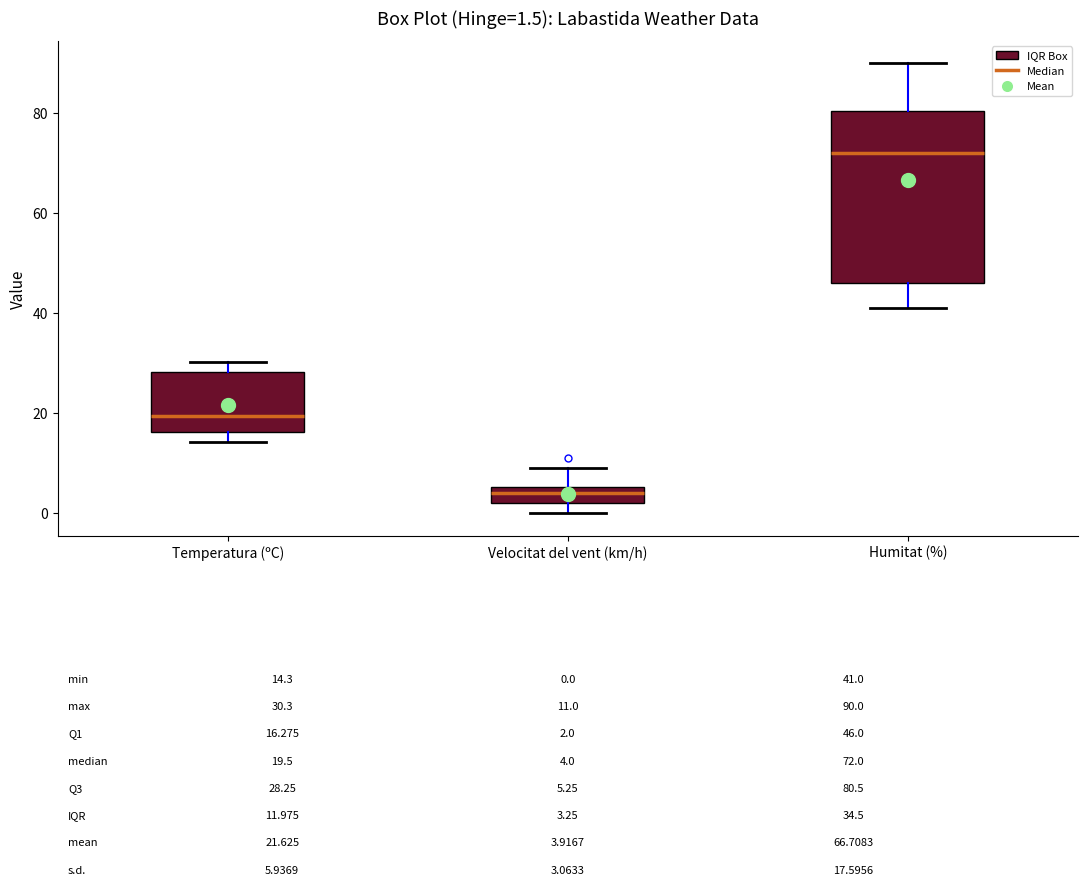

Which box has the highest median line?

Humitat (%)